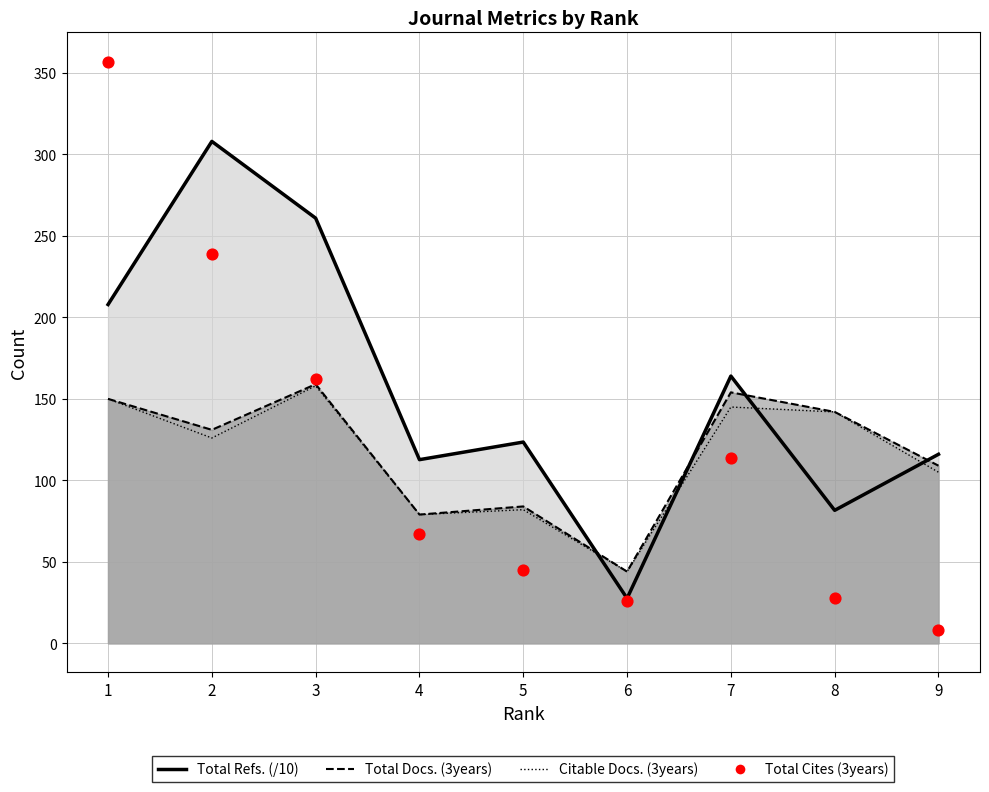

At which category is the sum across all series the highest?

1